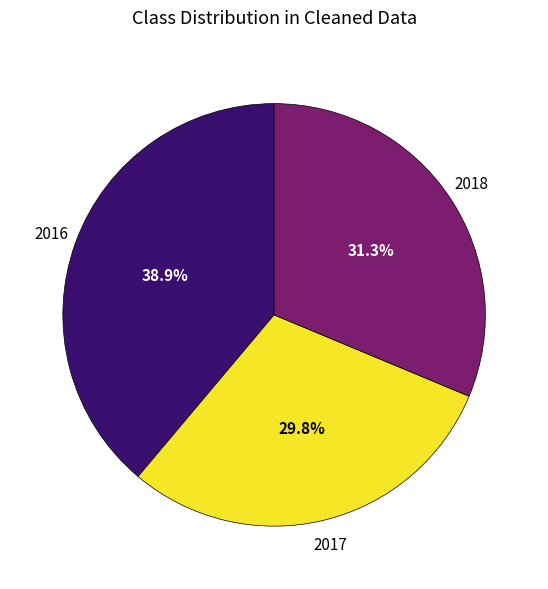

Approximately how many times larger is the value at 2017 compared to 2016?

0.8